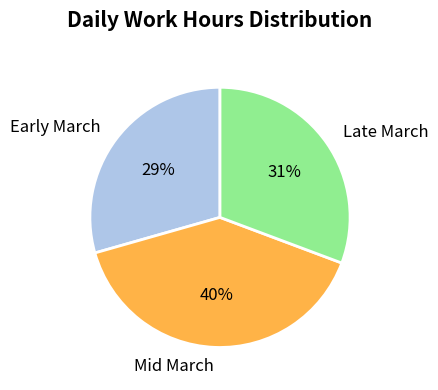

To the nearest percent, what is the average slice percentage?

33%